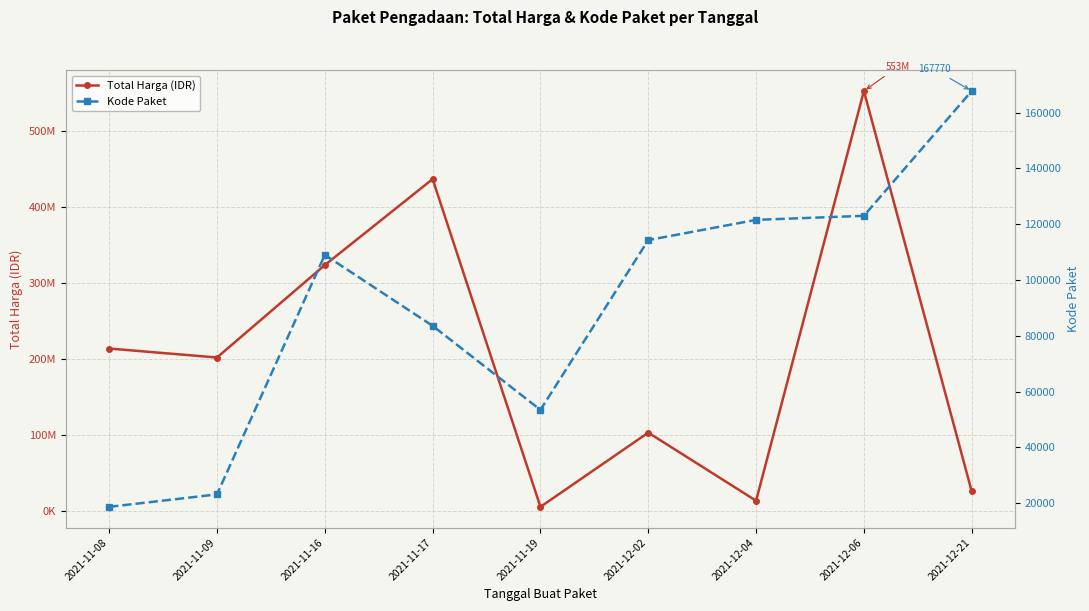

What is the greatest value displayed?

553107700